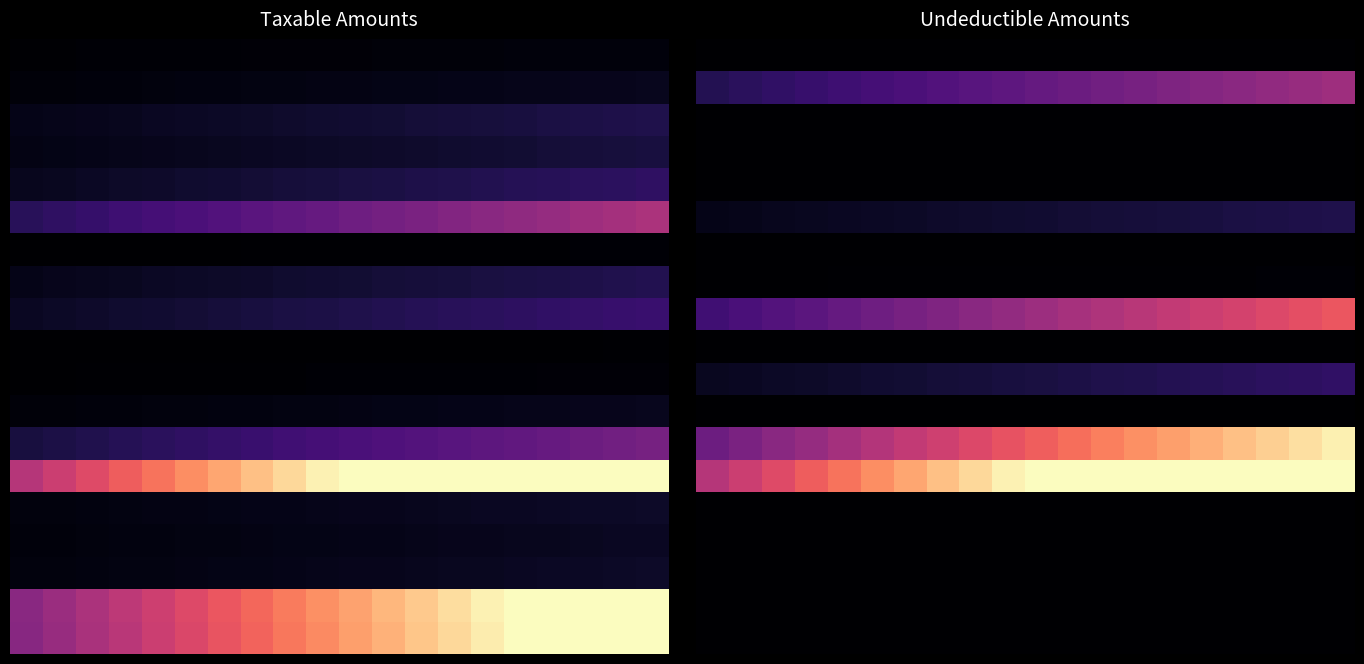

What is the difference between the highest and lowest values at 11?

1.0